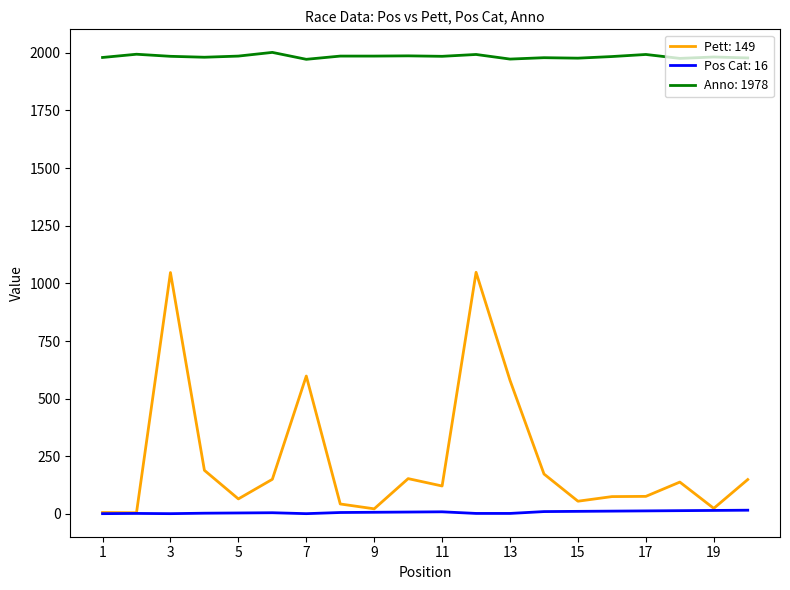

What is the maximum value shown in the chart?

2002